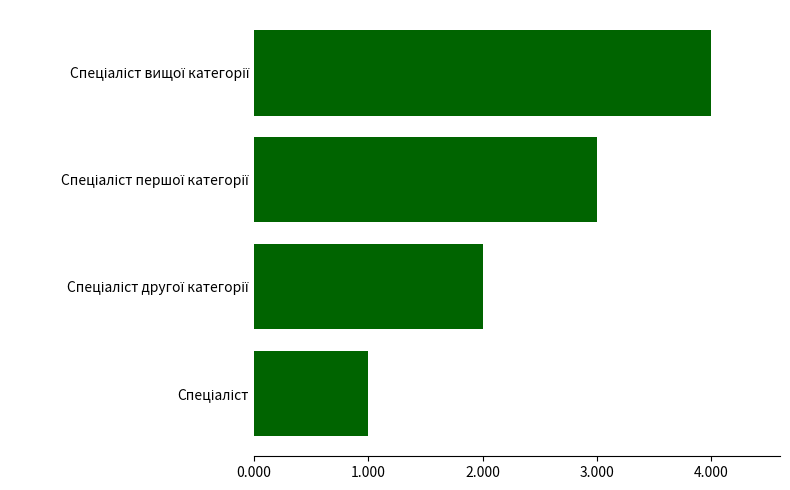

What is the maximum value shown in the chart?

4